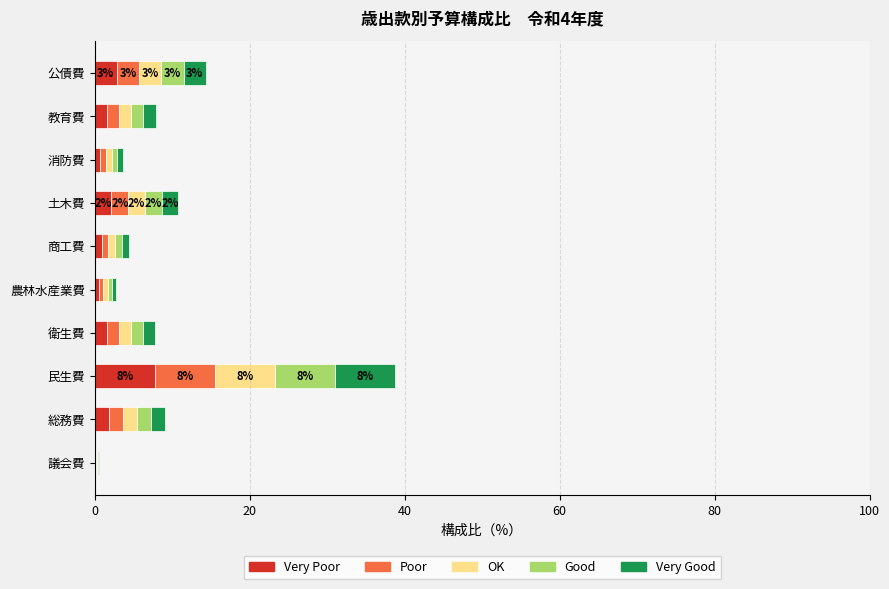

What is the total value across all series at 土木費?

10.8